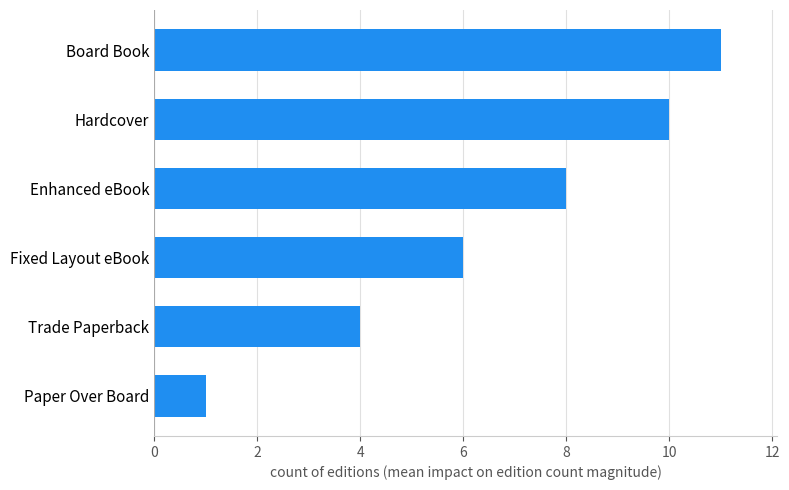

What is the difference between the maximum and minimum values?

10